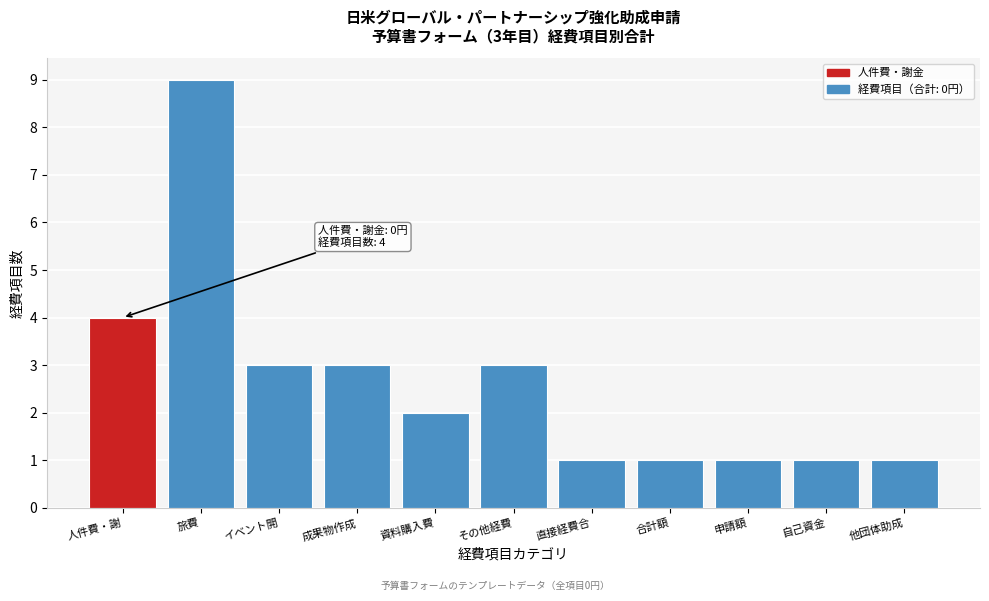

Reading left to right, what are all the values shown in this chart?

人件費・謝=4	旅費=9	イベント開=3	成果物作成=3	資料購入費=2	その他経費=3	直接経費合=1	合計額=1	申請額=1	自己資金=1	他団体助成=1